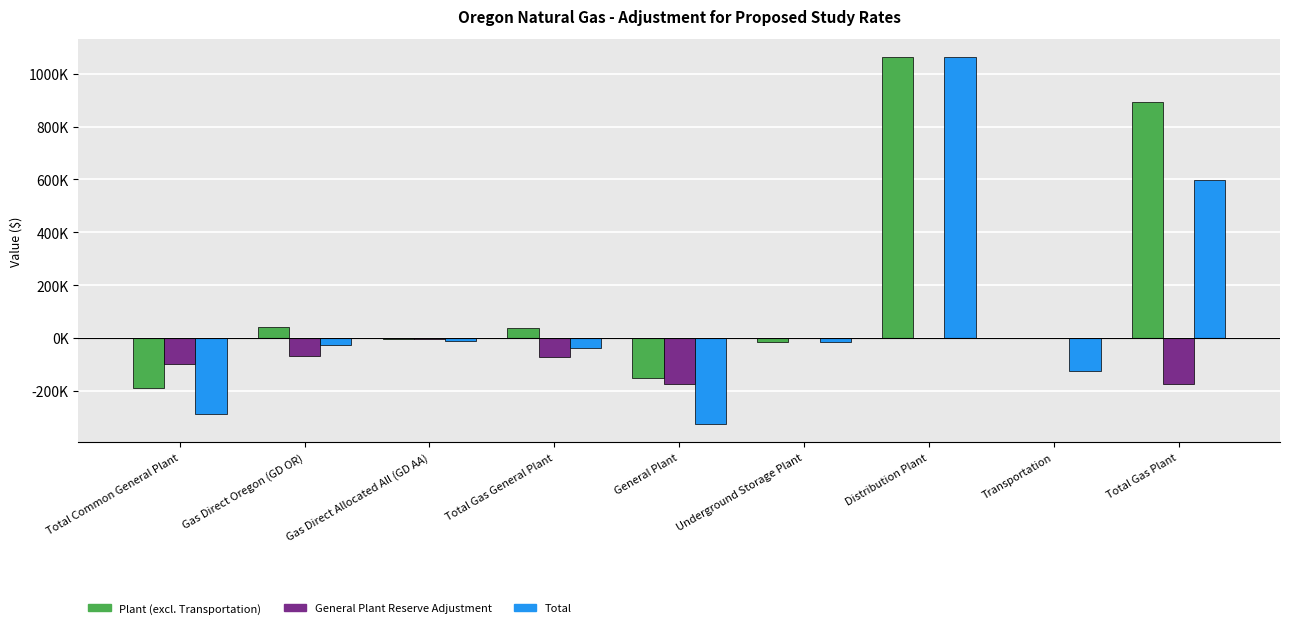

What are all the series names shown in the legend?

Plant (excl. Transportation), General Plant Reserve Adjustment, Total